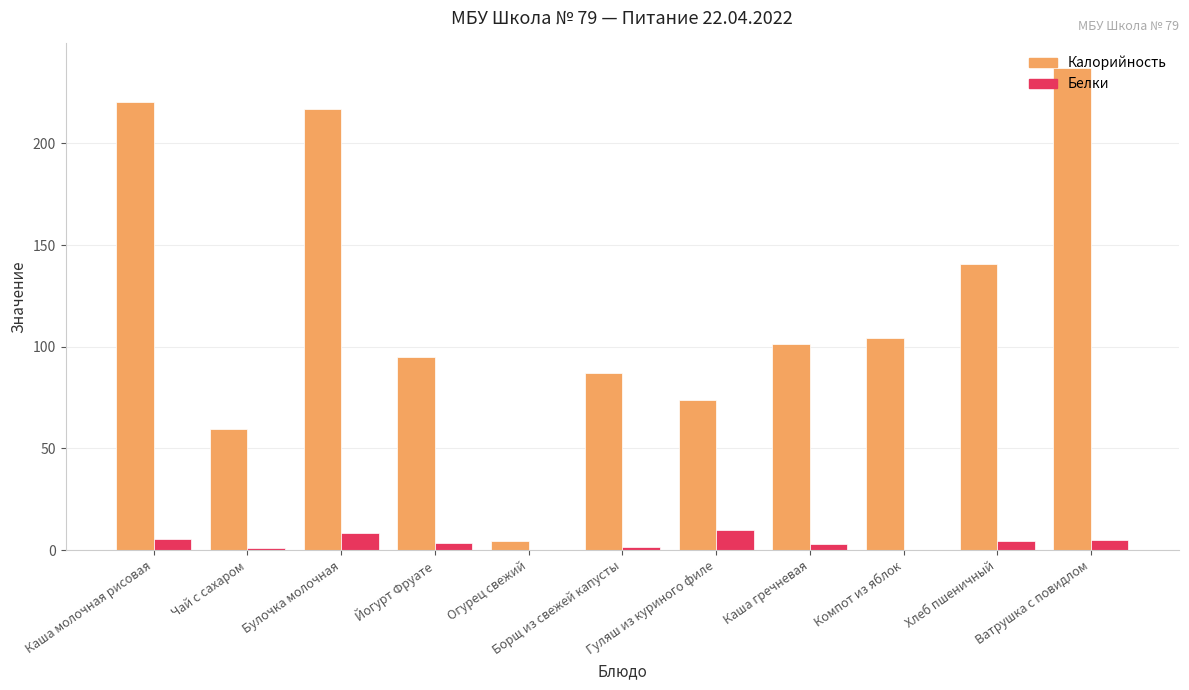

What is the greatest value displayed?

237.3